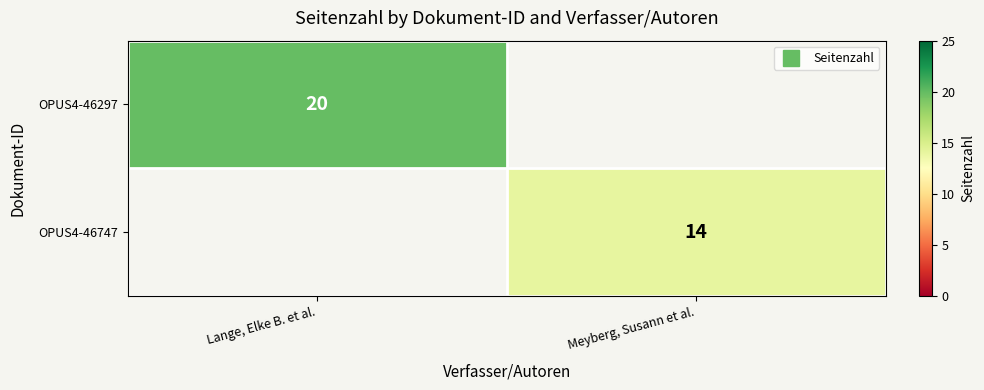

At which label does OPUS4-46747 reach its minimum?

Lange, Elke B. et al.